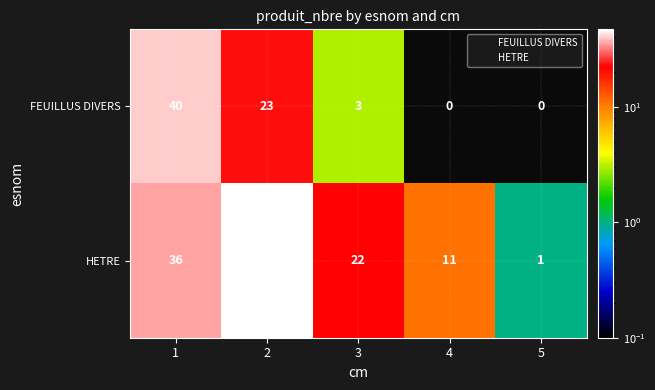

At how many categories does at least one series exceed 30?

2